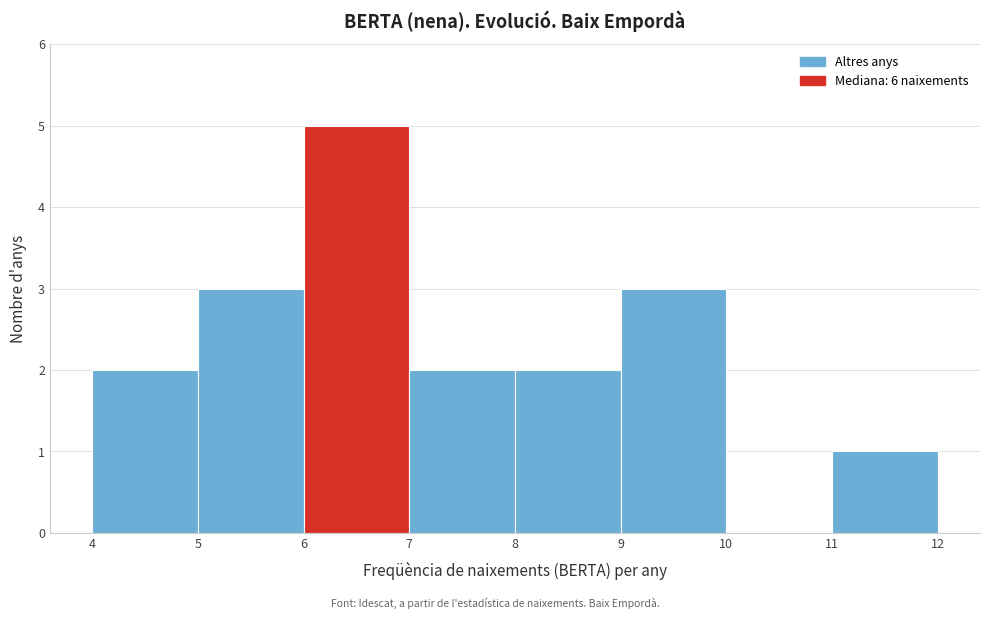

Reading left to right, list every bar in this chart as the range it spans on the x-axis followed by its height. The values are not printed on the chart, so give them approximately, as read against the axis.

4 to 5: 2
5 to 6: 3
6 to 7: 5
7 to 8: 2
8 to 9: 2
9 to 10: 3
10 to 11: 0
11 to 12: 1